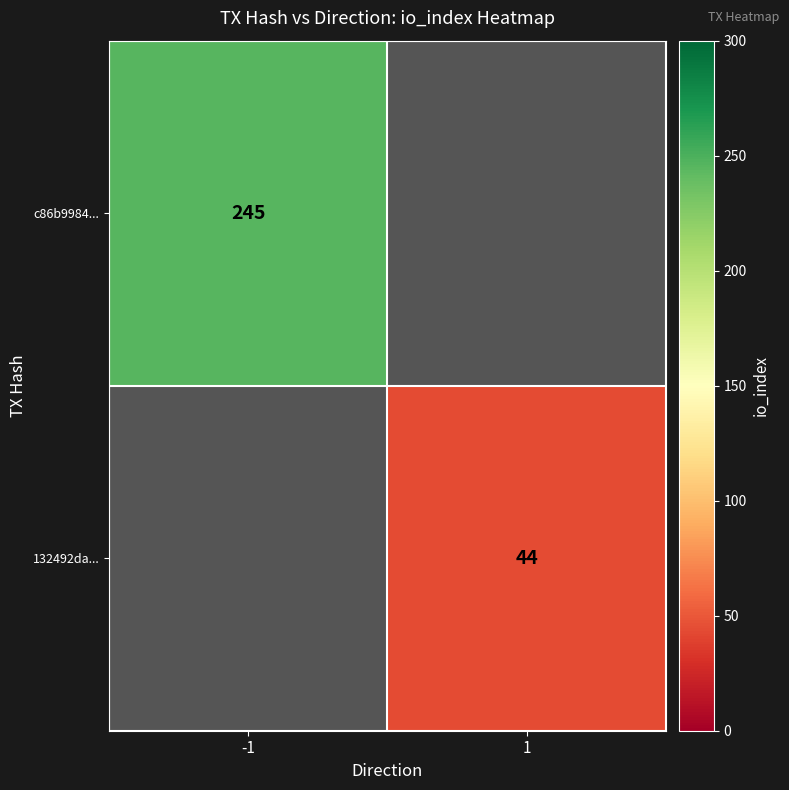

Which category has the lowest value across all series?

1